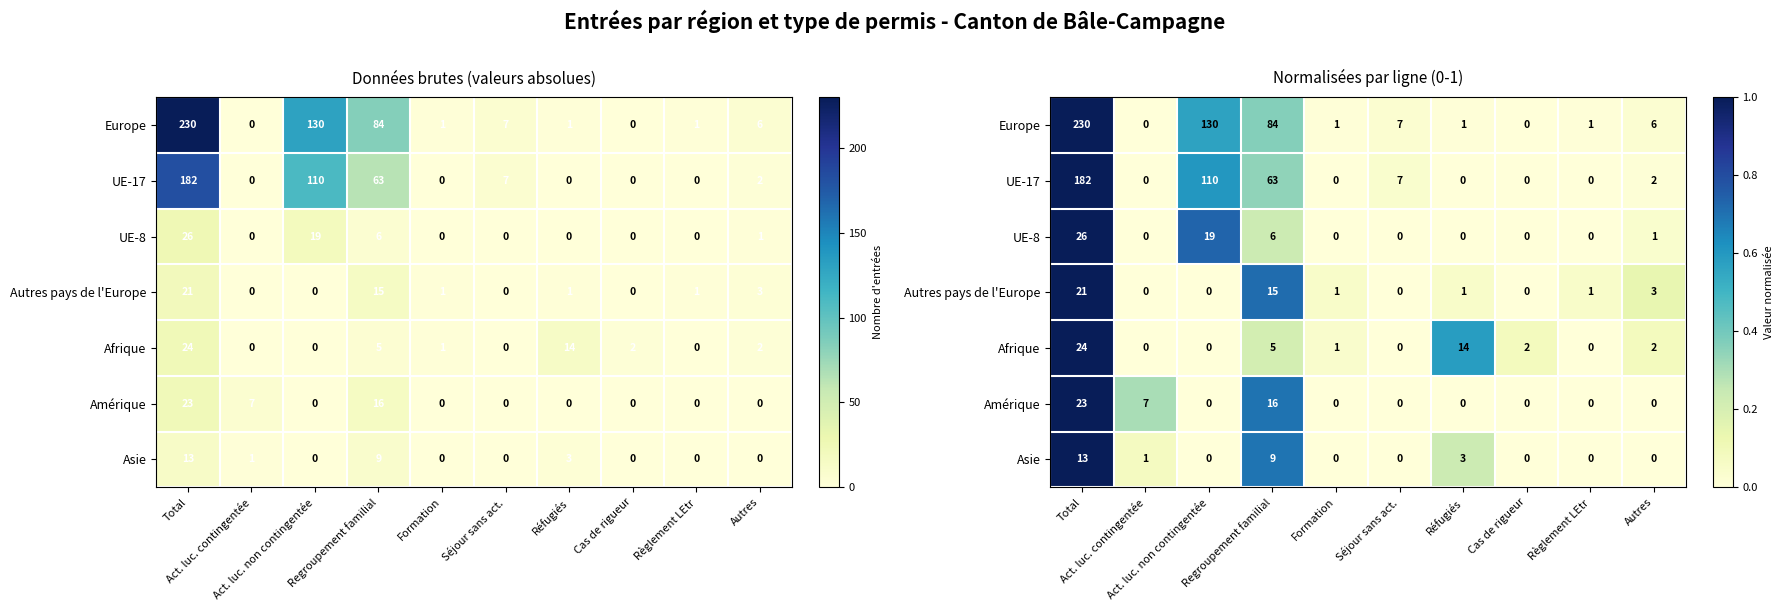

What is the average value of the Asie series?

0.2